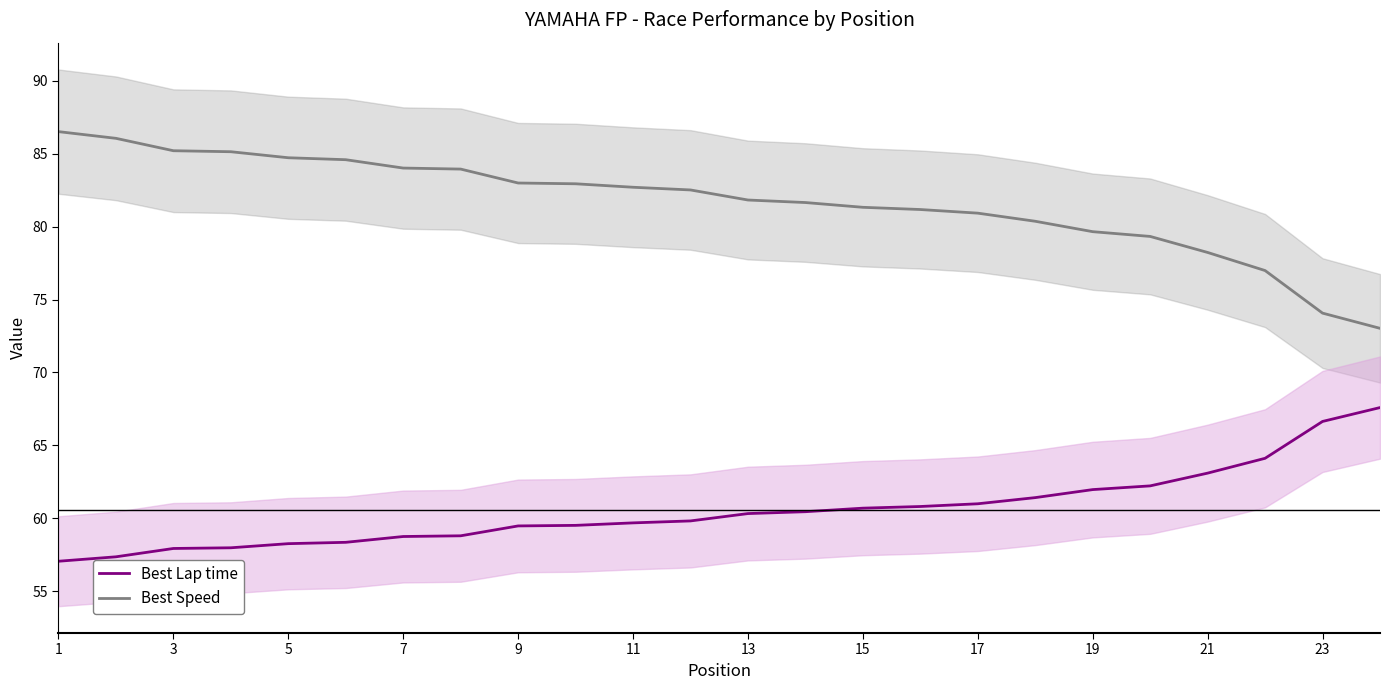

What is the maximum value shown in the chart?

86.5